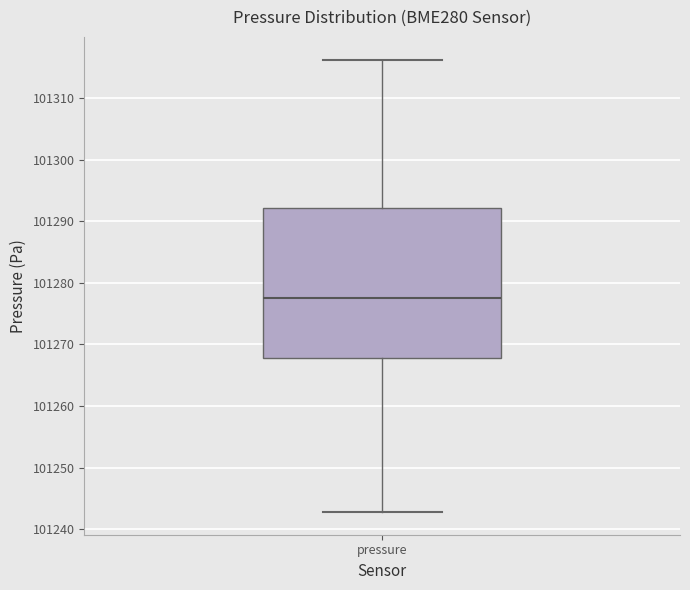

Where is the lower edge of the box for pressure on the y-axis? The values are not printed on the chart, so give them approximately, as read against the axis.

101268